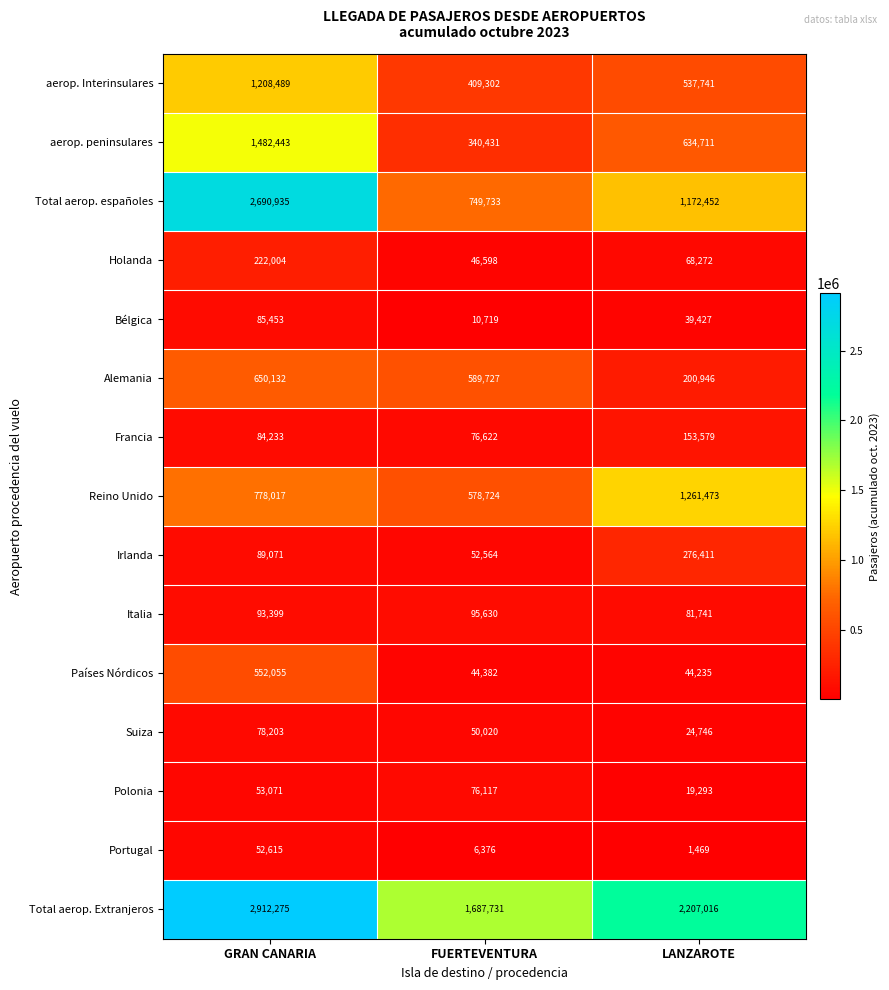

What is the difference between the maximum and minimum values in the Países Nórdicos series?

507820